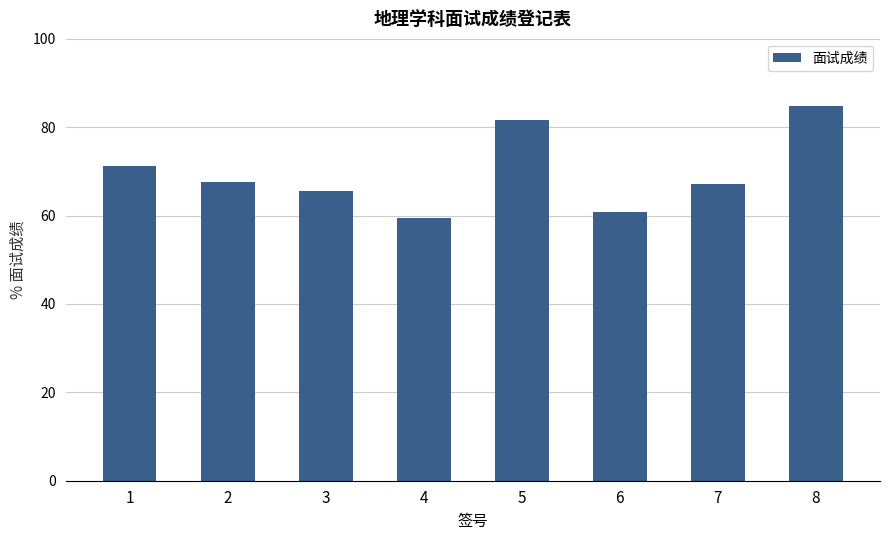

Reading right to left, extract all data points from this chart.

8=84.8	7=67.1	6=60.8	5=81.7	4=59.5	3=65.5	2=67.5	1=71.3